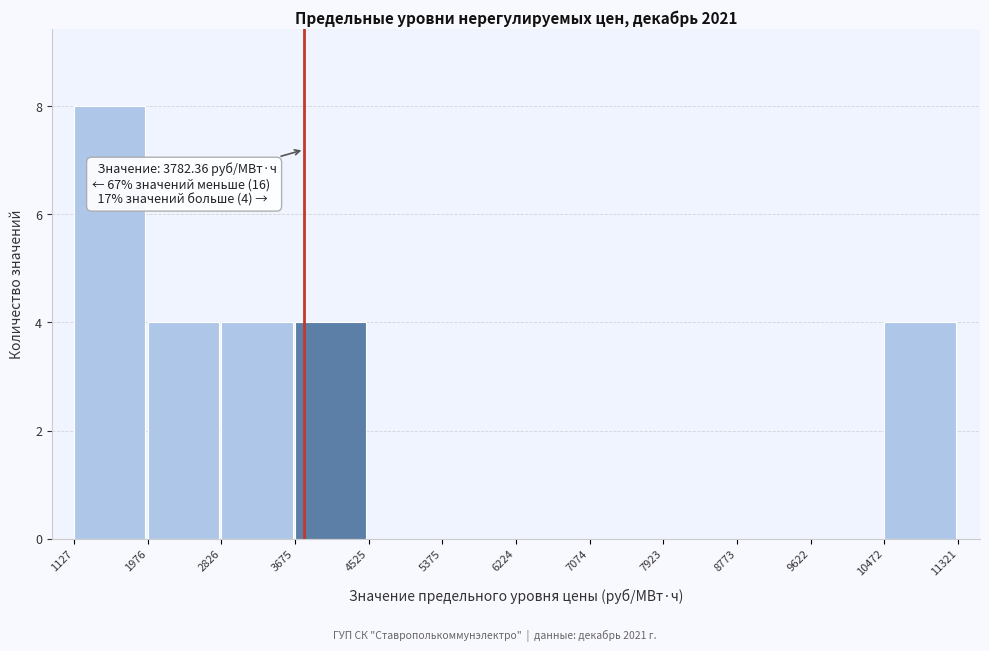

Over which range of the x-axis is the bar tallest?

1127 to 1976